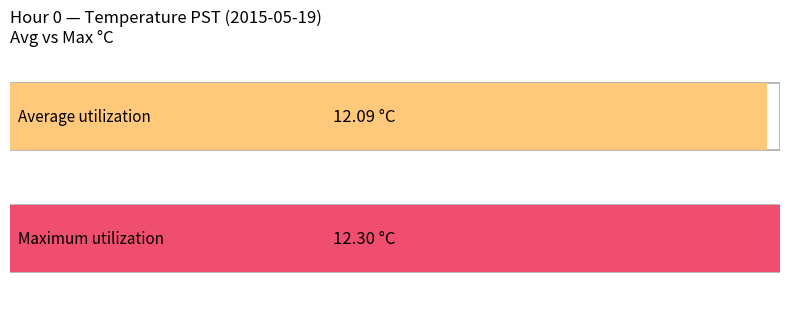

Does the chart contain stacked bars?

No